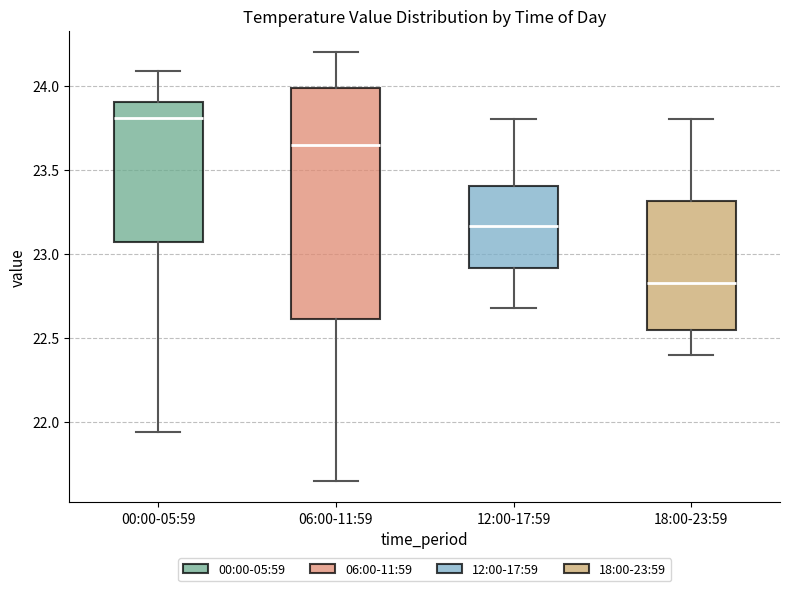

Which box's median line is the highest?

00:00-05:59